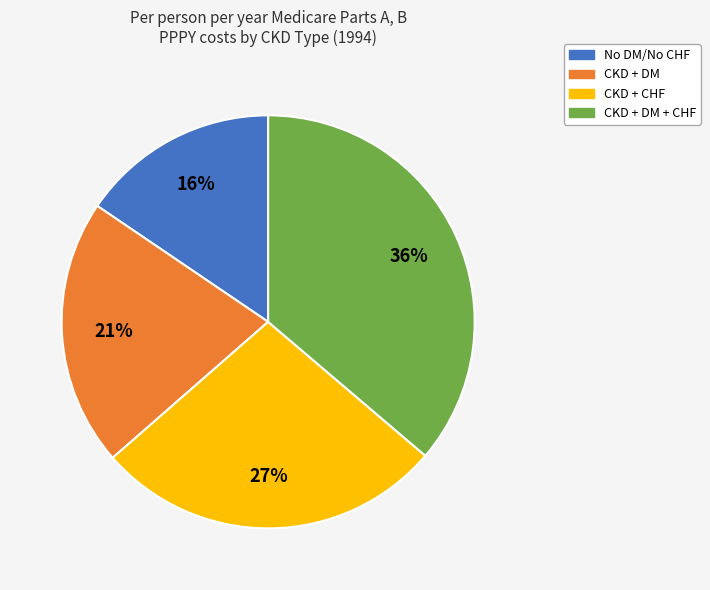

To the nearest percent, what portion does CKD + CHF represent?

27%